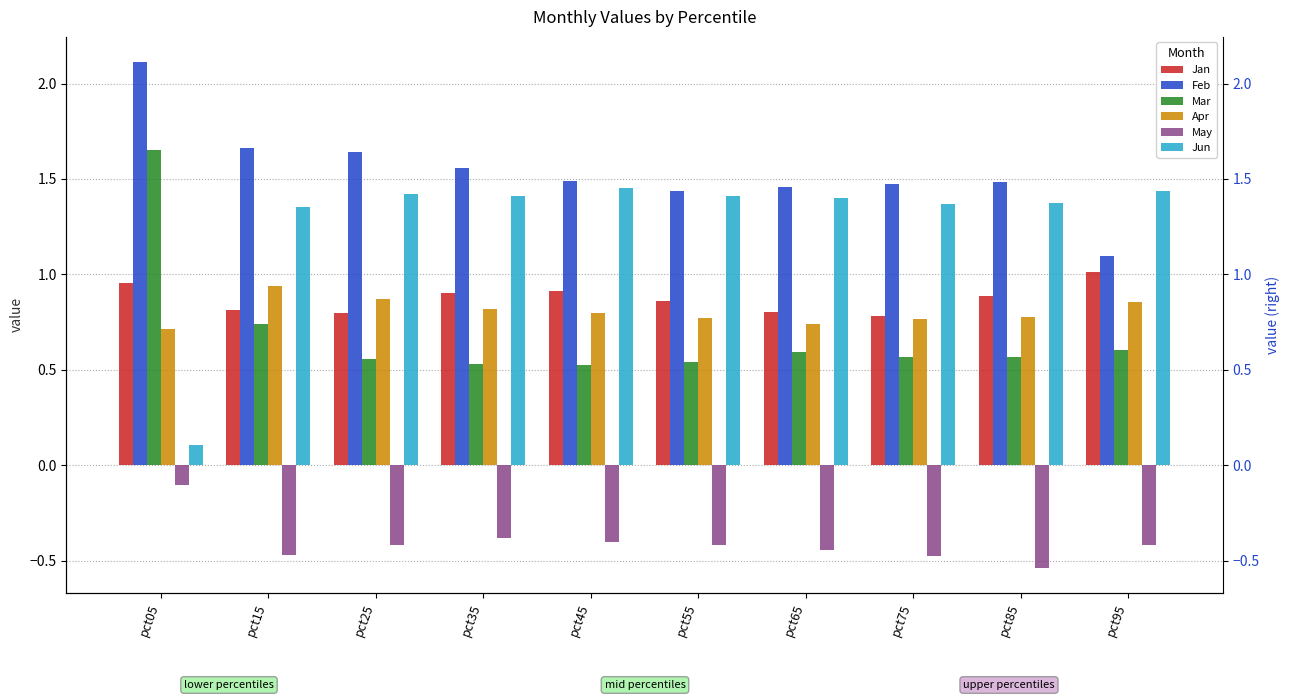

List the series in order of their peak value, lowest first.

May, Apr, Jan, Jun, Mar, Feb